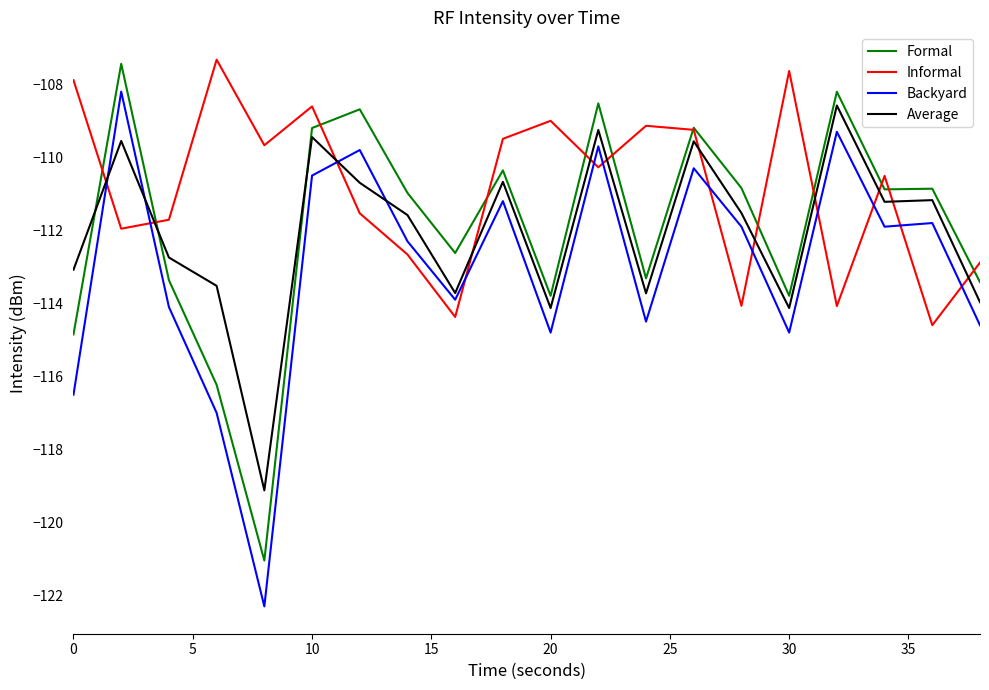

What is the maximum value for Backyard?

-108.2